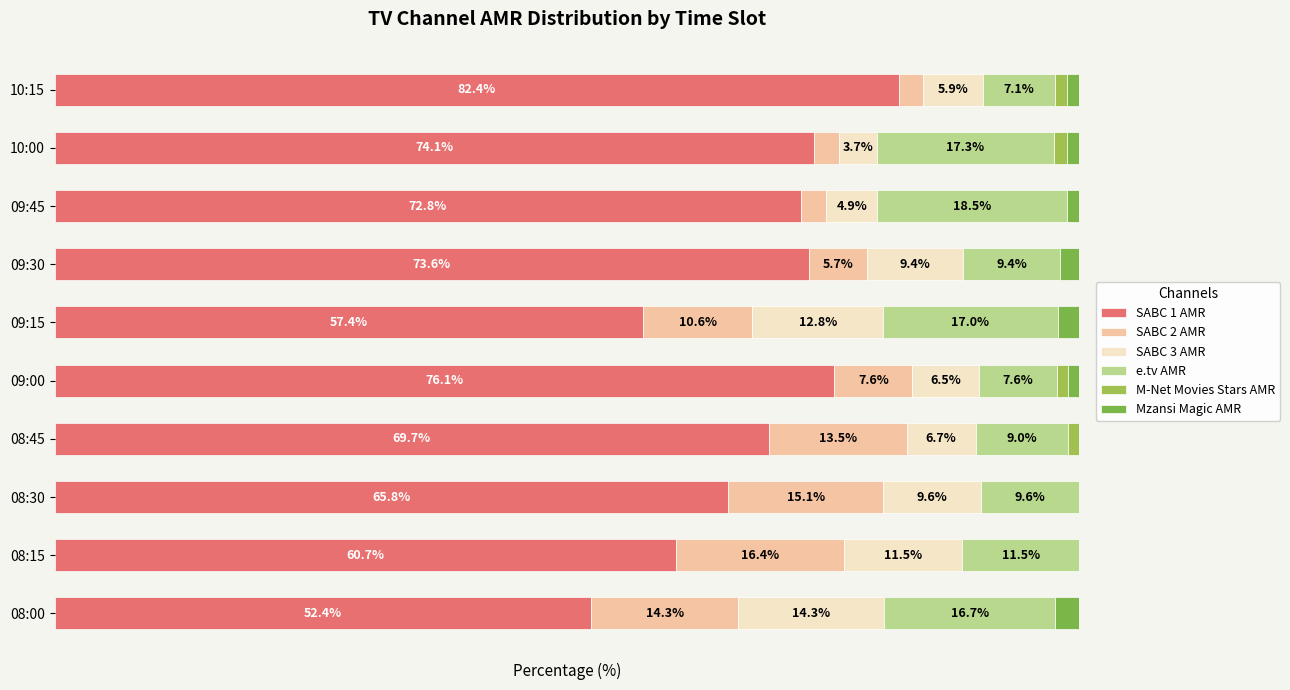

Where is SABC 1 AMR nearest to the value 67?

08:30